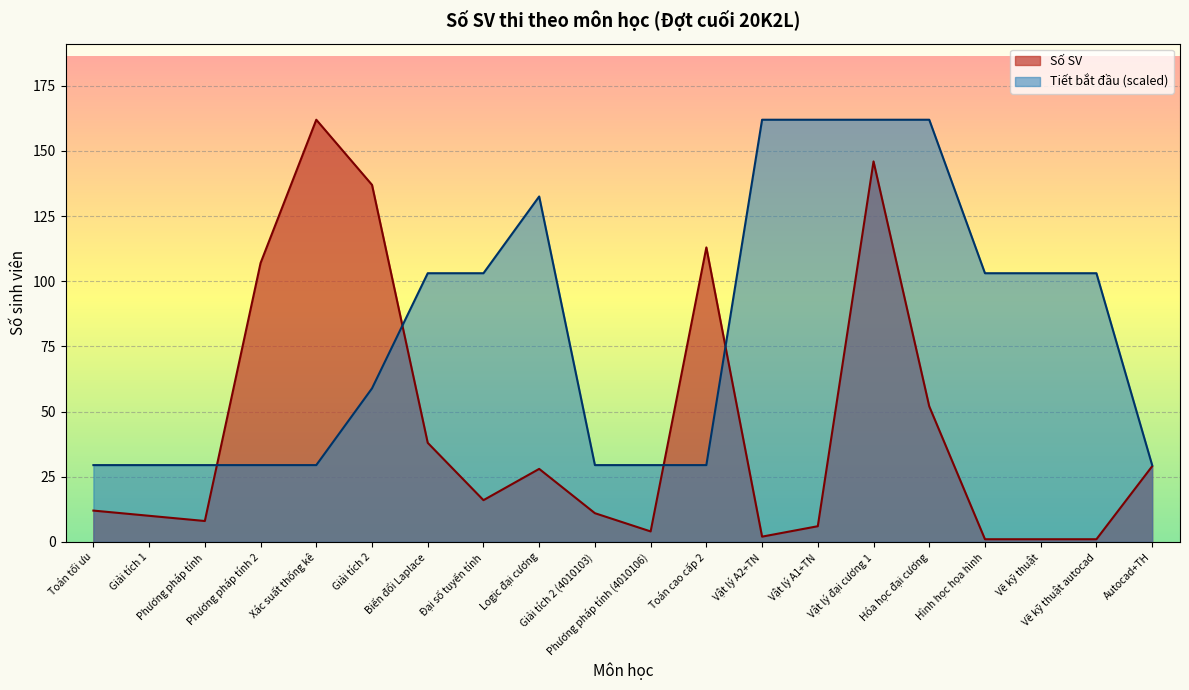

List the series in order of their overall mean, highest first.

Tiết bắt đầu, Số SV